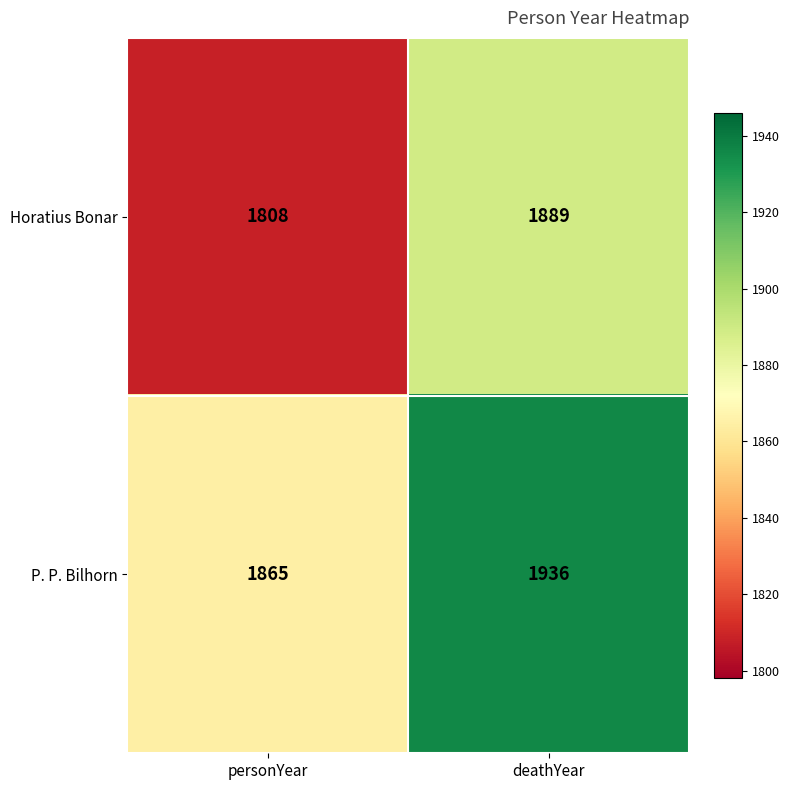

How many data points in Horatius Bonar are less than 1889?

1